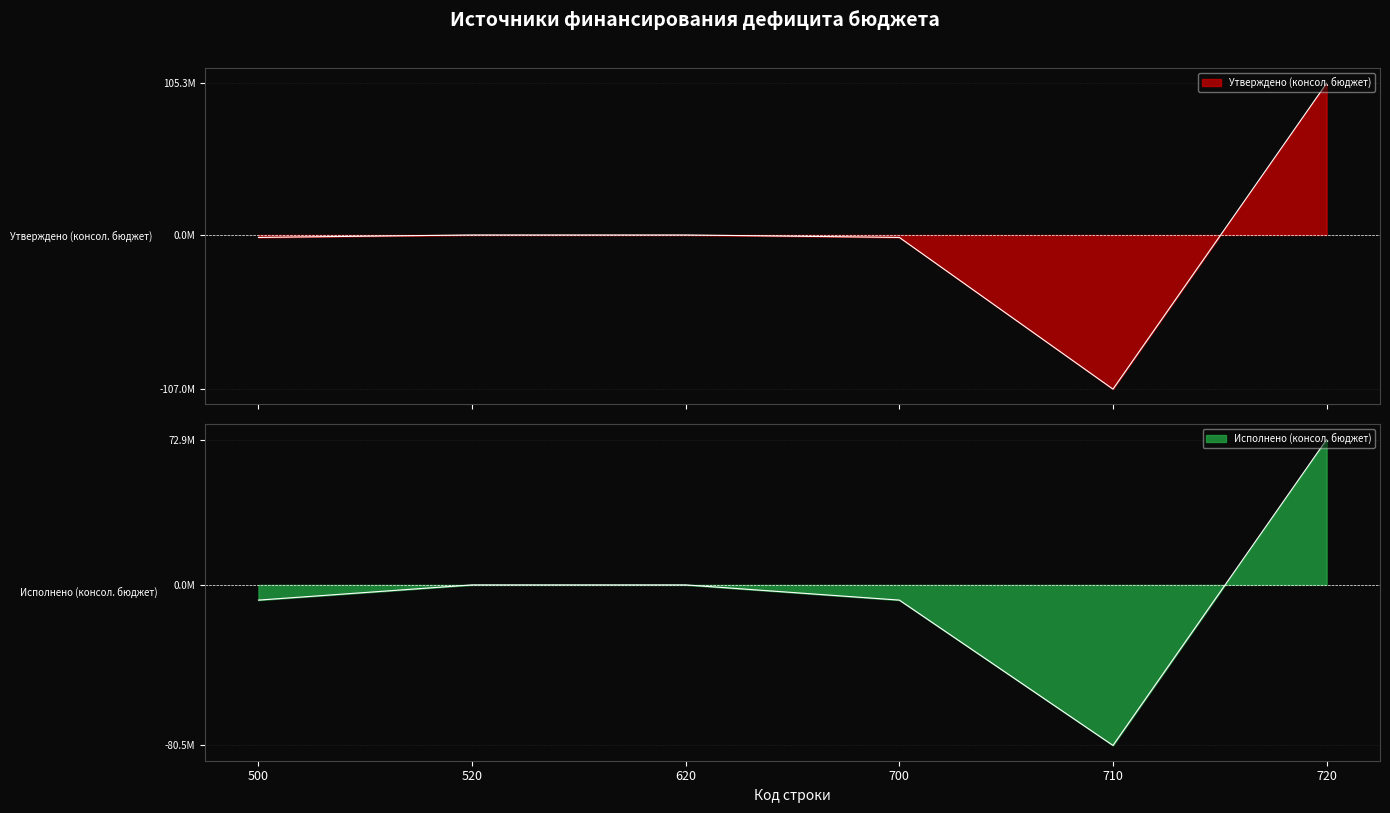

Is it true that Утверждено (консол. бюджет) equals -1700186.9 at 500?

True